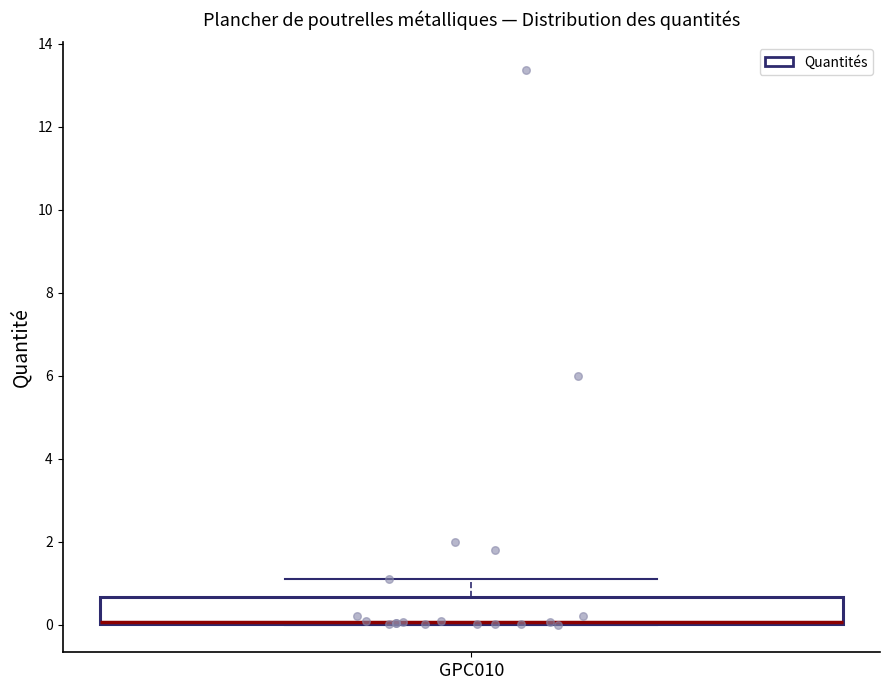

Transcribe this box plot: give where the median line is, the range the box spans, and where the two whiskers end, as read against the y-axis. The values are not printed on the chart, so give them approximately, as read against the axis.

median 0.0 (drawn on the box's lower edge), box 0.0 to 0.6, whiskers 0.0 to 1.2